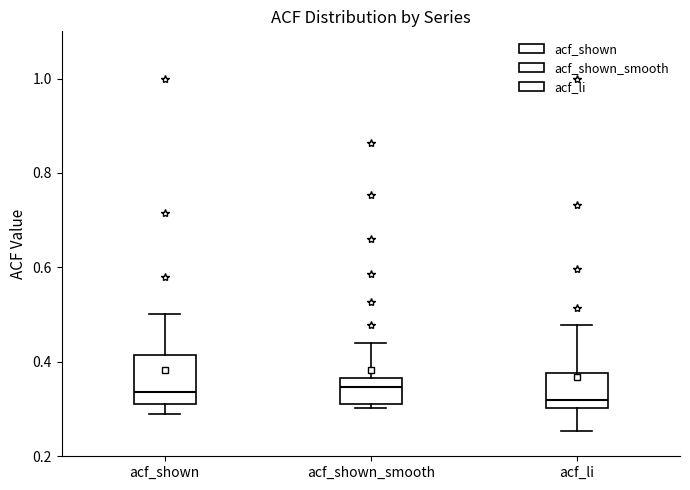

Reading left to right, transcribe this box plot: for each box, give where its median line is, the range the box spans, and where its two whiskers end, as read against the y-axis. The values are not printed on the chart, so give them approximately, as read against the axis.

acf_shown: median 0.34, box 0.32 to 0.42, whiskers 0.30 to 0.50
acf_shown_smooth: median 0.34, box 0.32 to 0.36, whiskers 0.30 to 0.44
acf_li: median 0.32, box 0.30 to 0.38, whiskers 0.26 to 0.48